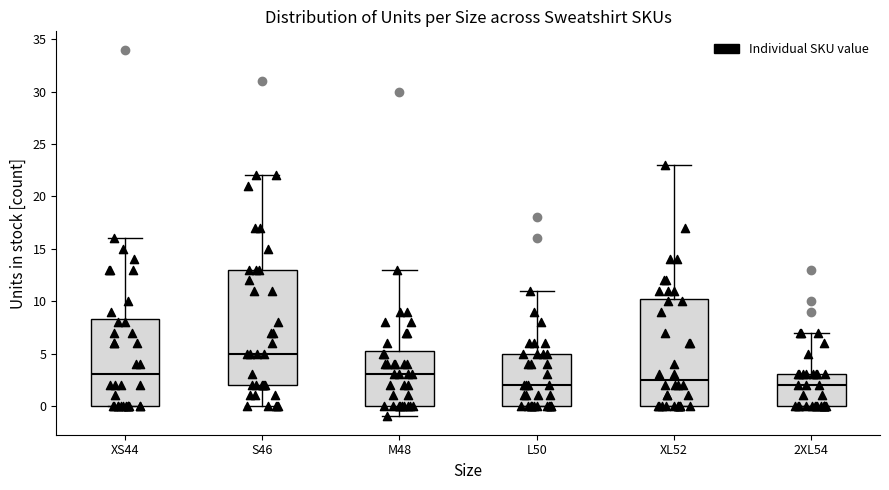

Comparing the boxes themselves (not the whiskers), which one is the tallest?

S46